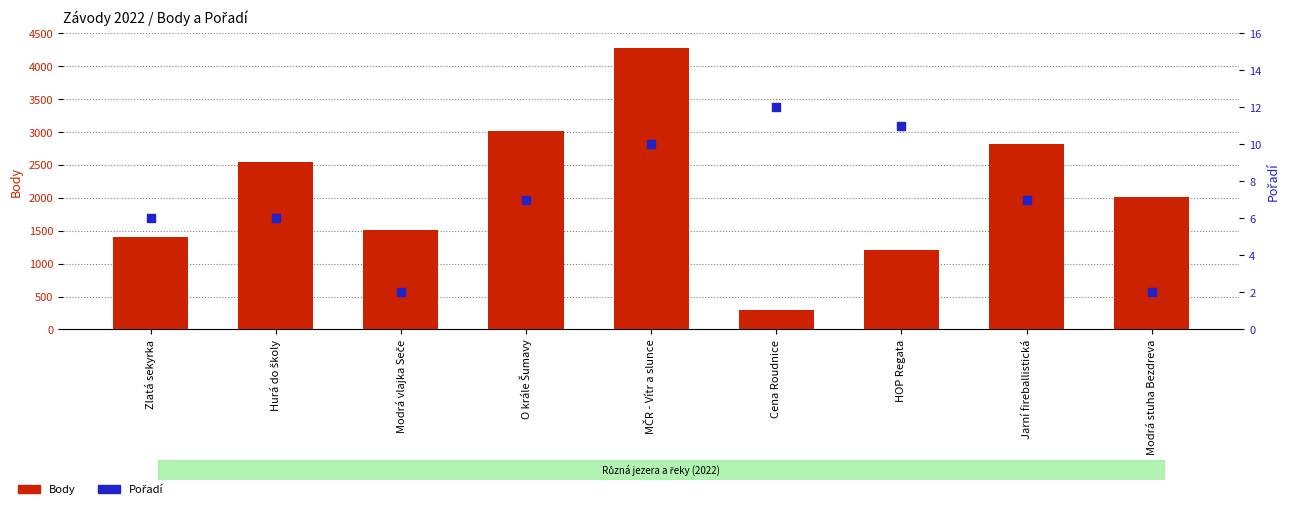

Which series reaches the minimum Y coordinate?

Pořadí